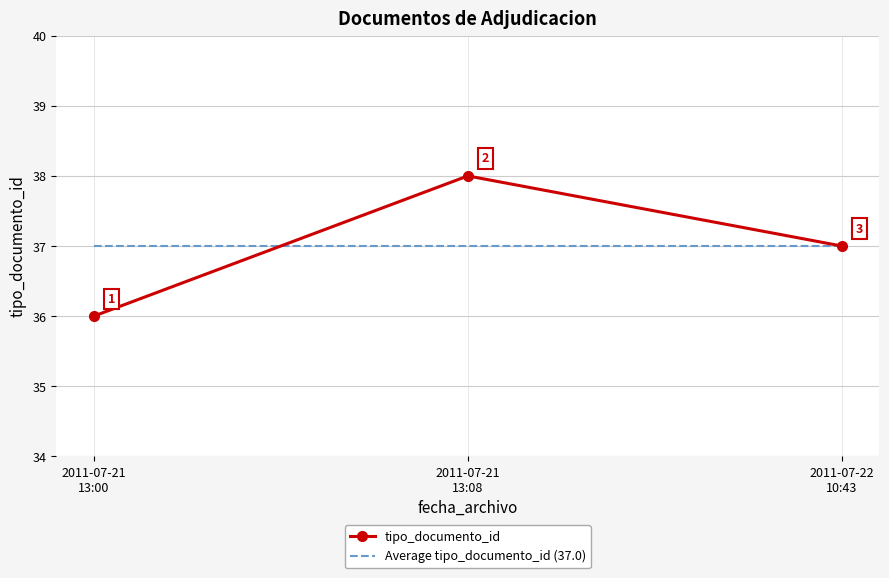

Rank the series at 2011-07-21
13:00 from highest to lowest value.

Average tipo_documento_id (37.0), tipo_documento_id